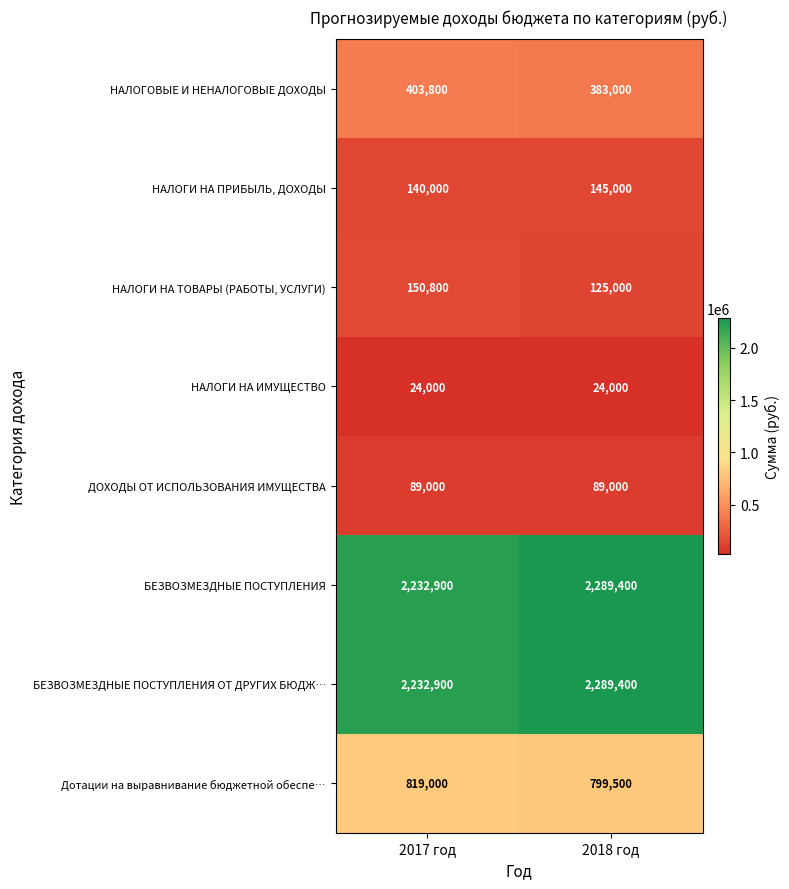

At which category is the sum across all series the highest?

2018 год